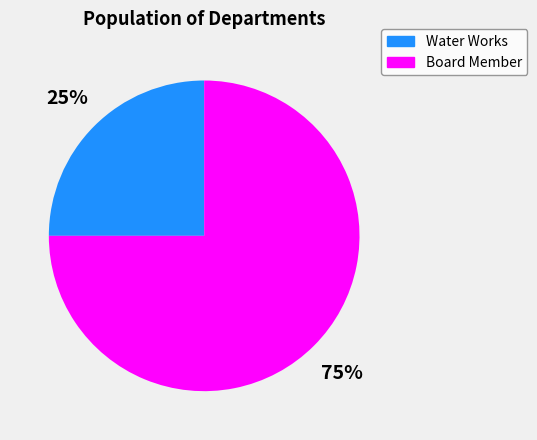

Which has a higher value, Water Works or Board Member?

Board Member